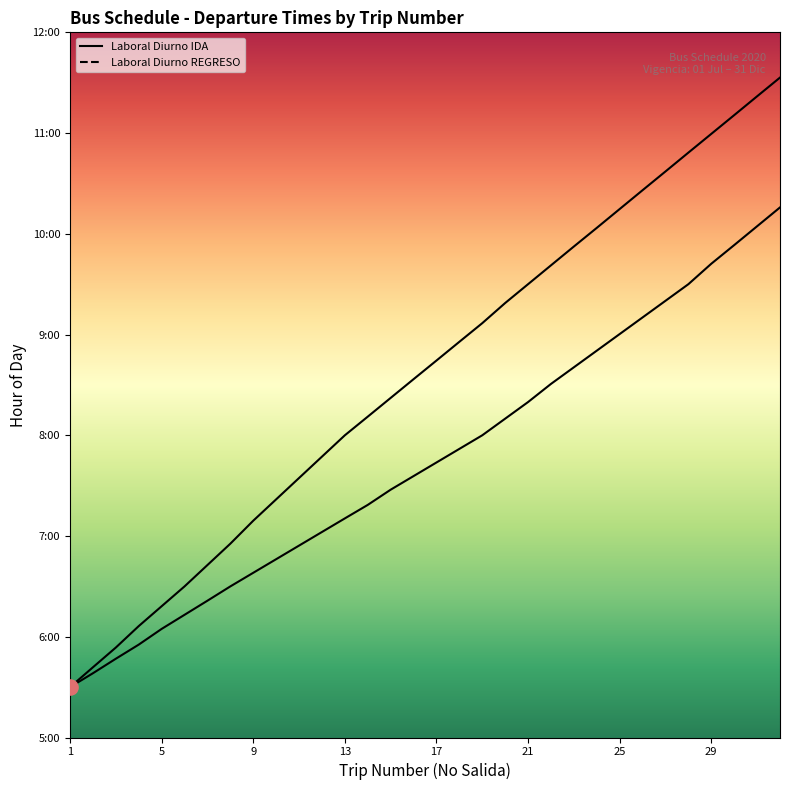

Which series contains the lowest Y value?

Laboral Diurno IDA